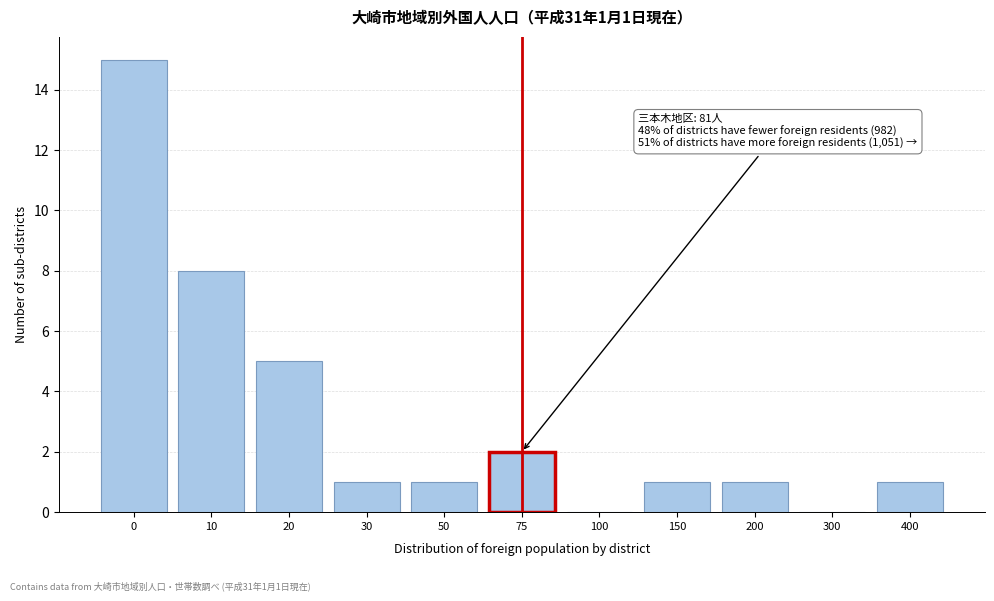

Reading left to right, extract all data points from this chart.

0=15	10=8	20=5	30=1	50=1	75=2	100=0	150=1	200=1	300=0	400=1